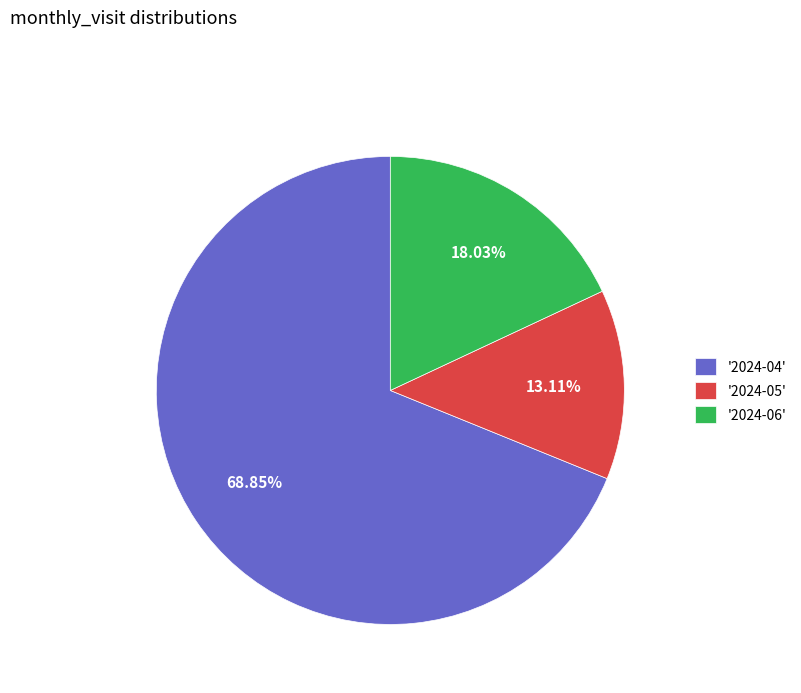

What is the majority slice?

'2024-04'